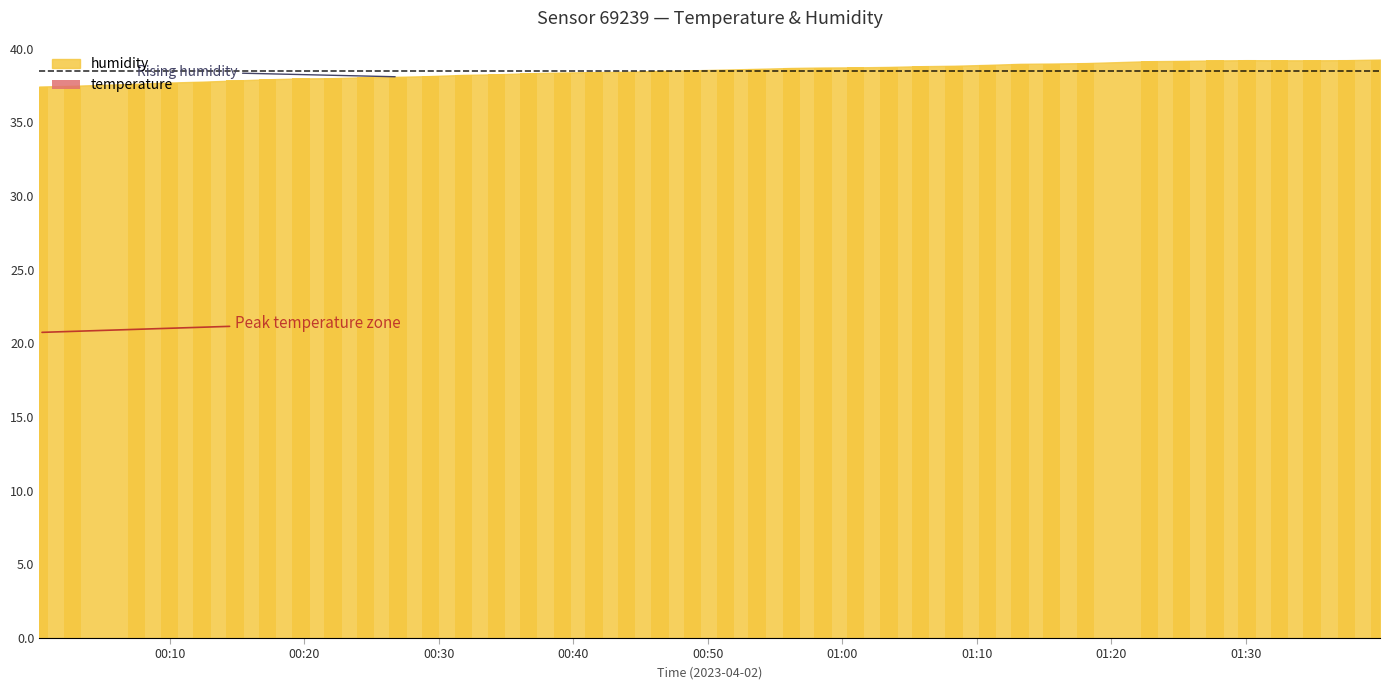

What is the greatest value displayed?

39.3